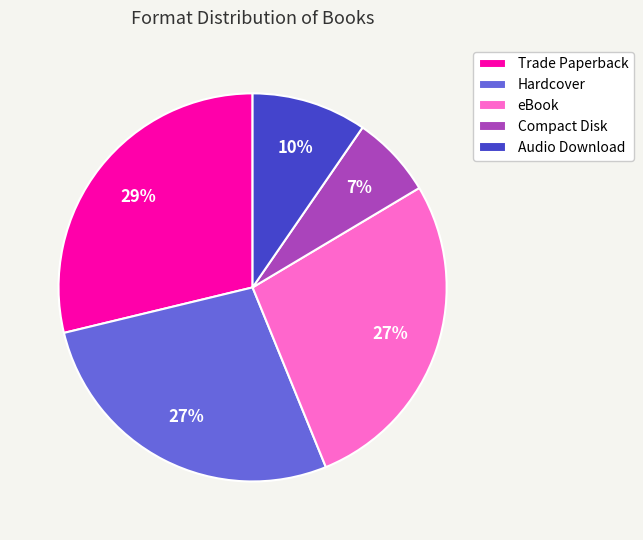

Which slice is the largest?

Trade Paperback